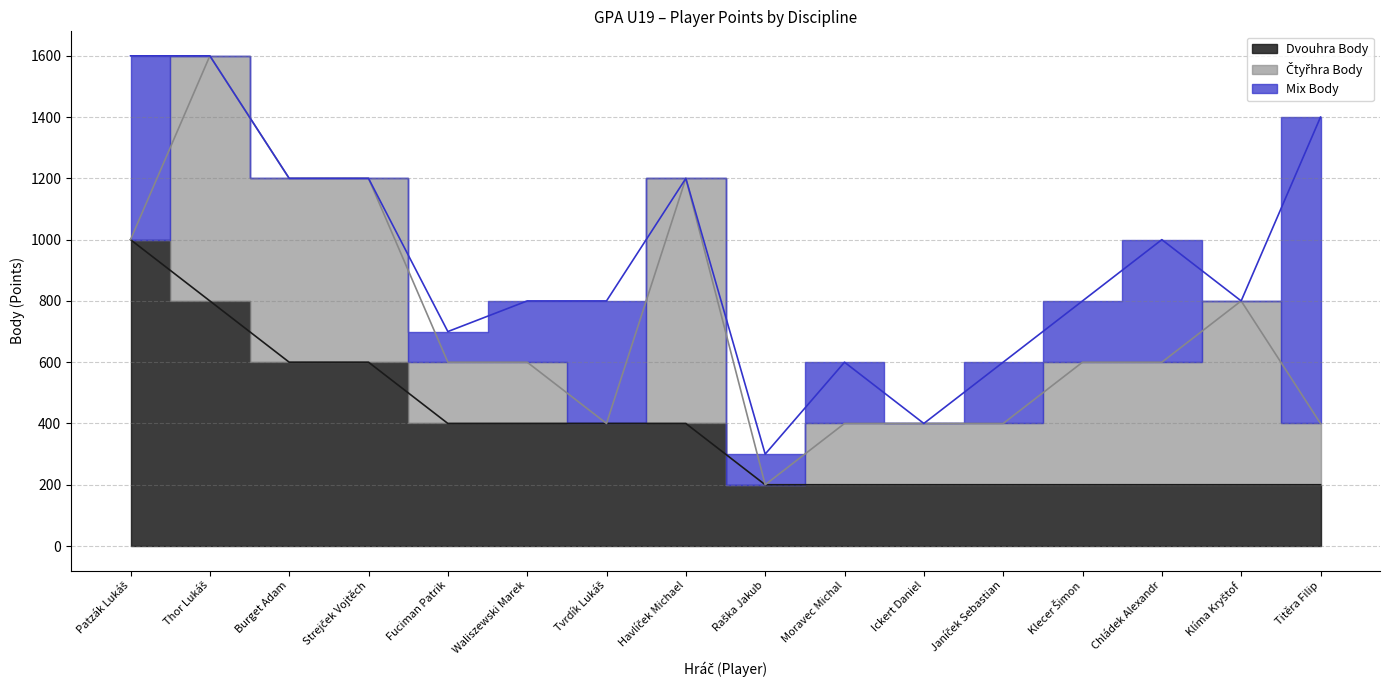

What is the difference between the maximum and second lowest values in the Čtyřhra Body series?

800